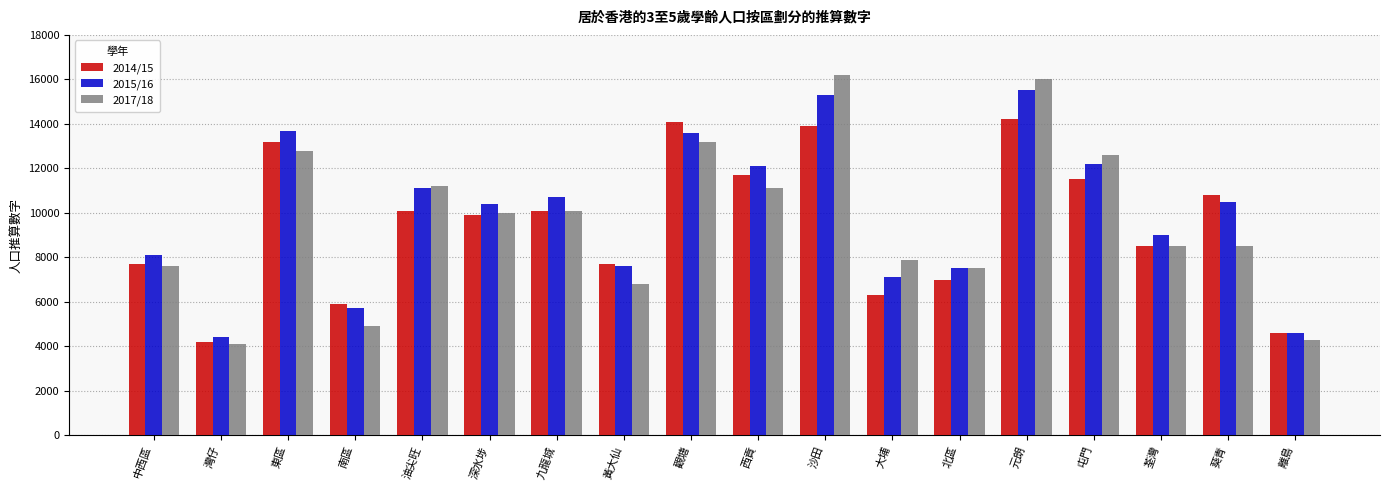

How many series are shown in this chart?

3